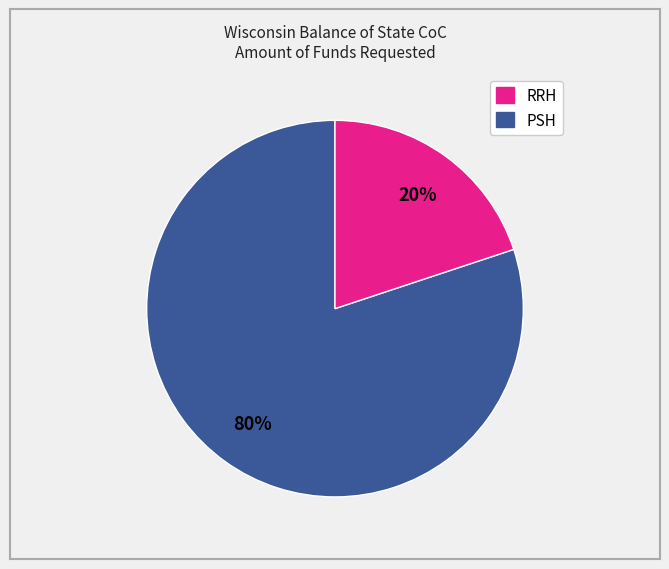

Is there a majority slice in this chart?

Yes